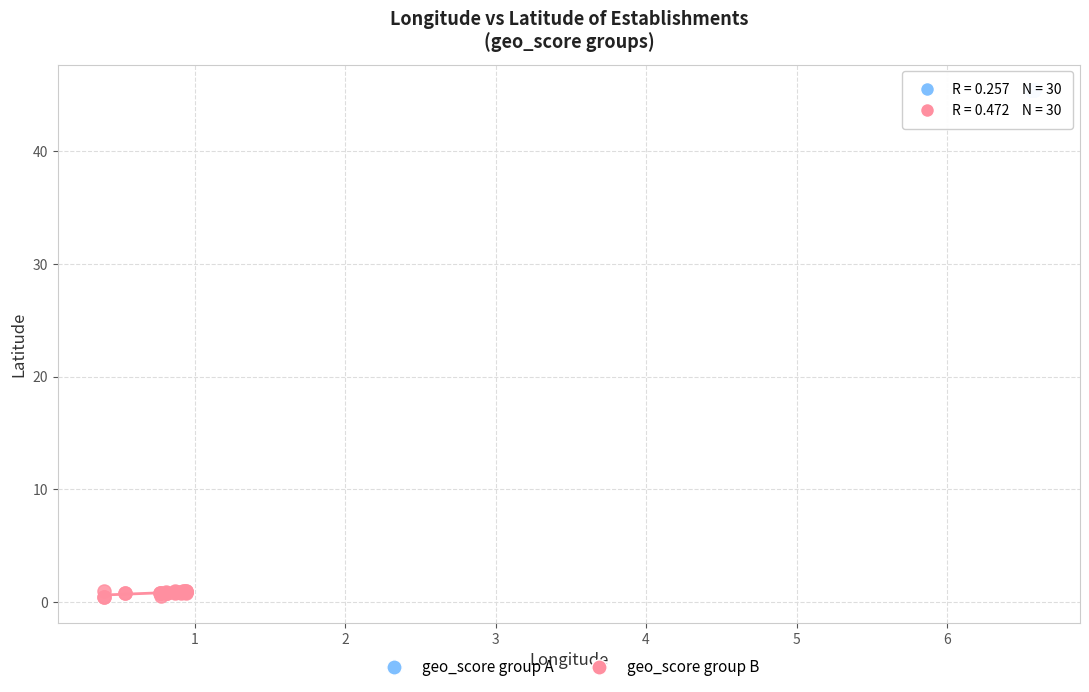

Which series reaches the maximum Y coordinate?

geo_score group A